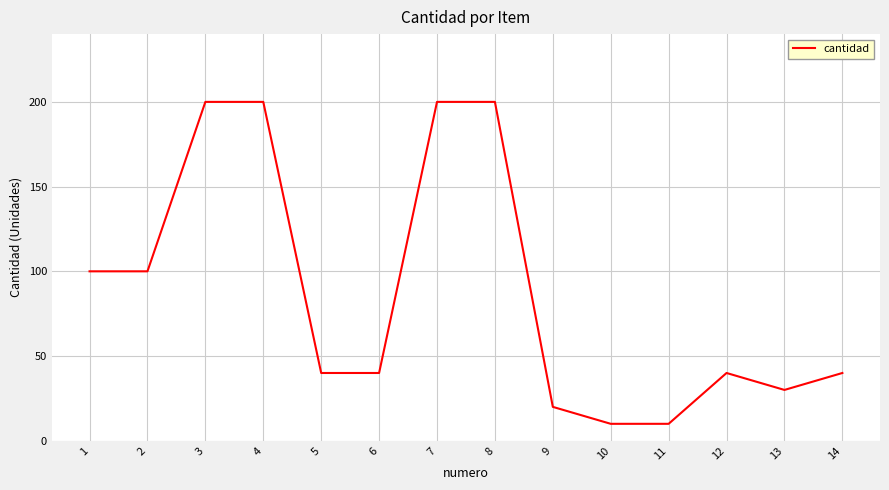

What is the average value?

88